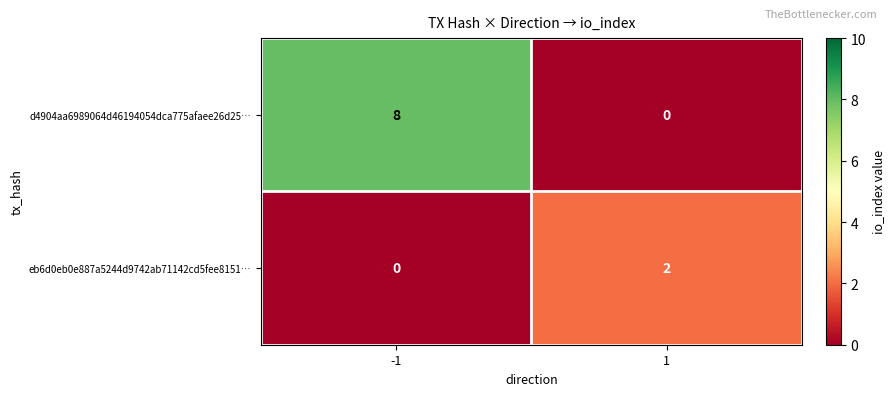

Count the number of categories in the chart.

2